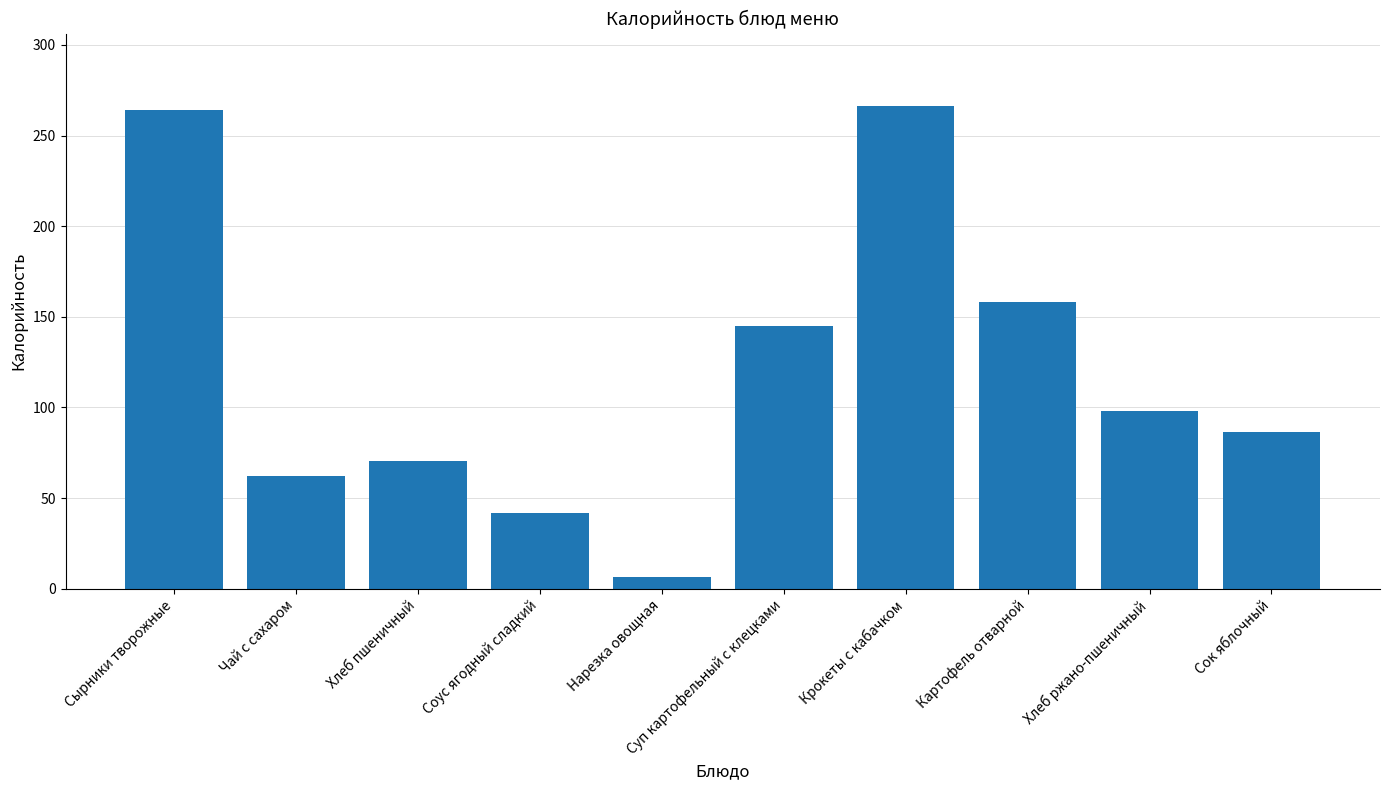

What is the label of the 9th bar from the right?

Чай с сахаром